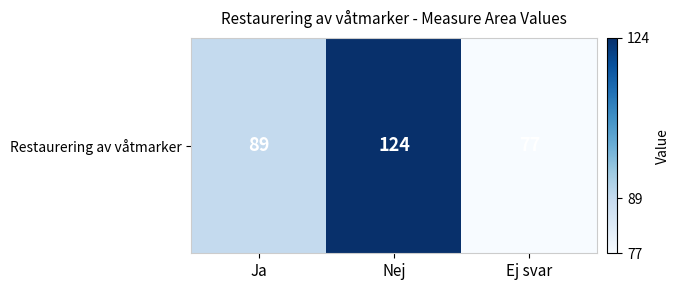

At which label is the value closest to 100?

Ja